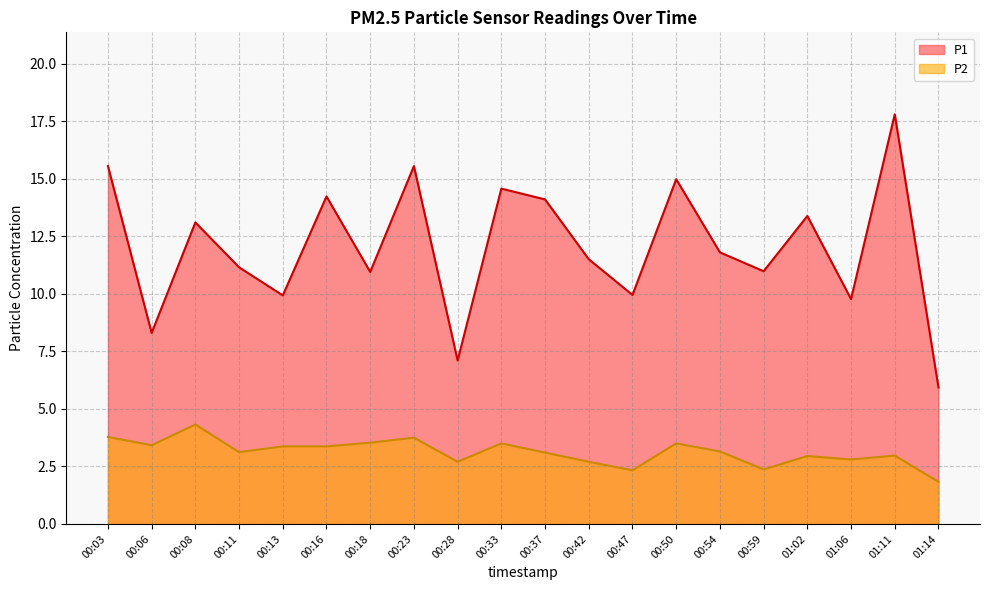

At which category does P1 reach its first local valley?

00:06